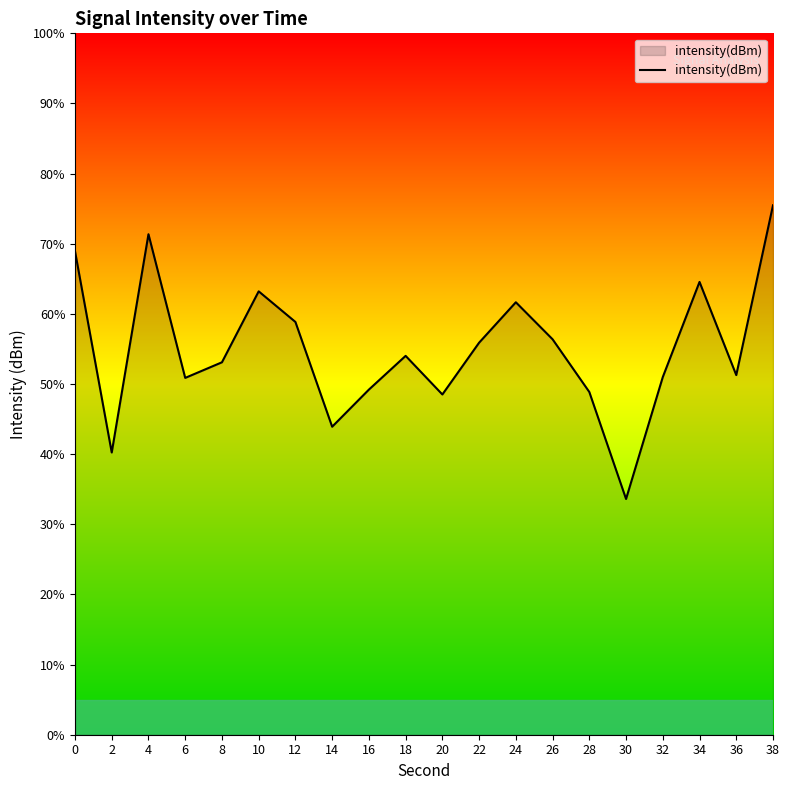

True or false: there are more than 0 points higher than both neighbors.

True